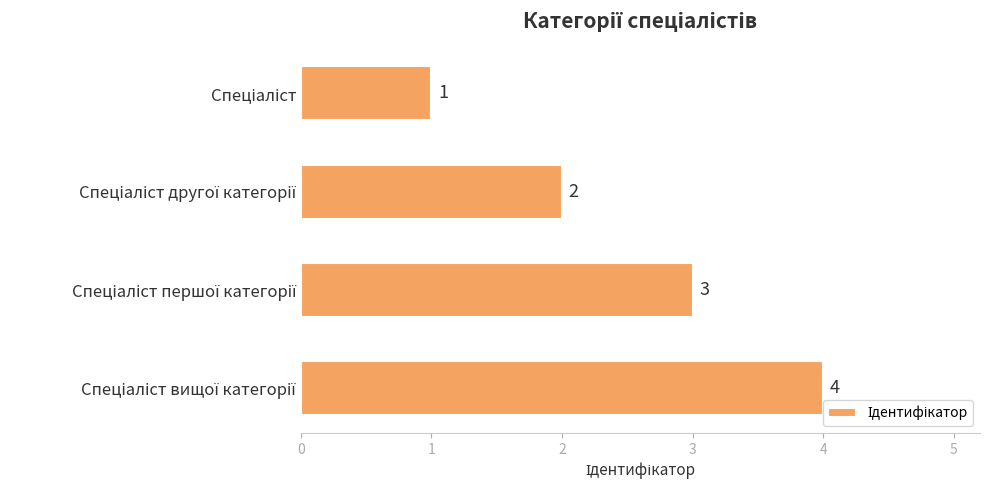

How many values are between 2 and 4?

3